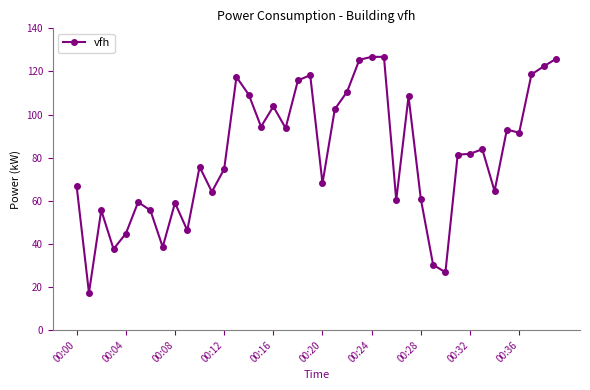

Does the chart display data point markers on the line(s)?

Yes